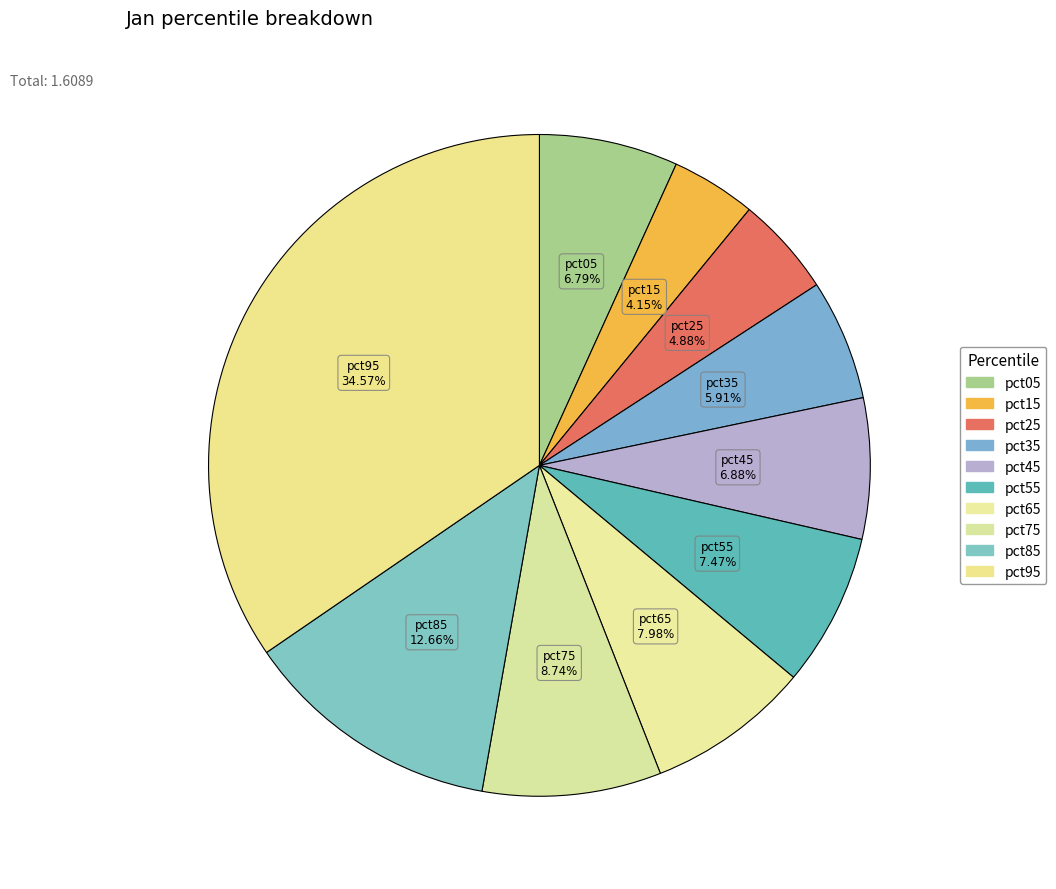

To the nearest percent, what percentage of the pie is pct25?

5%